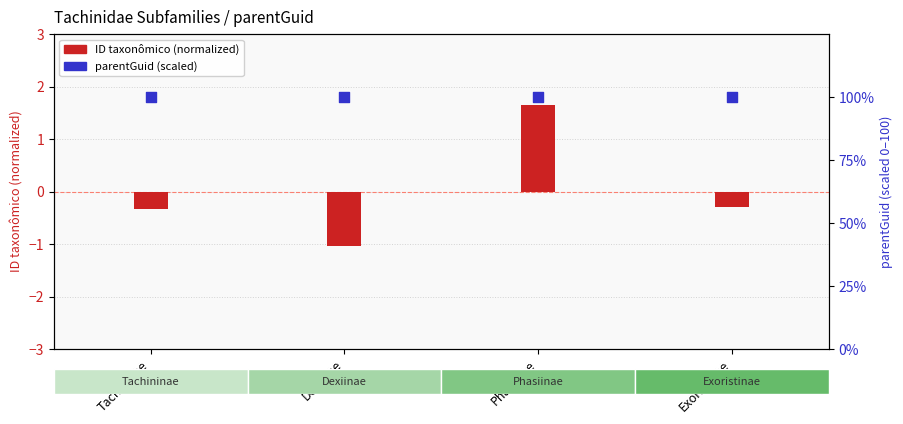

Is the value of parentGuid (scaled) at Dexiinae greater than the value of ID taxonômico (normalized) at Exoristinae?

Yes